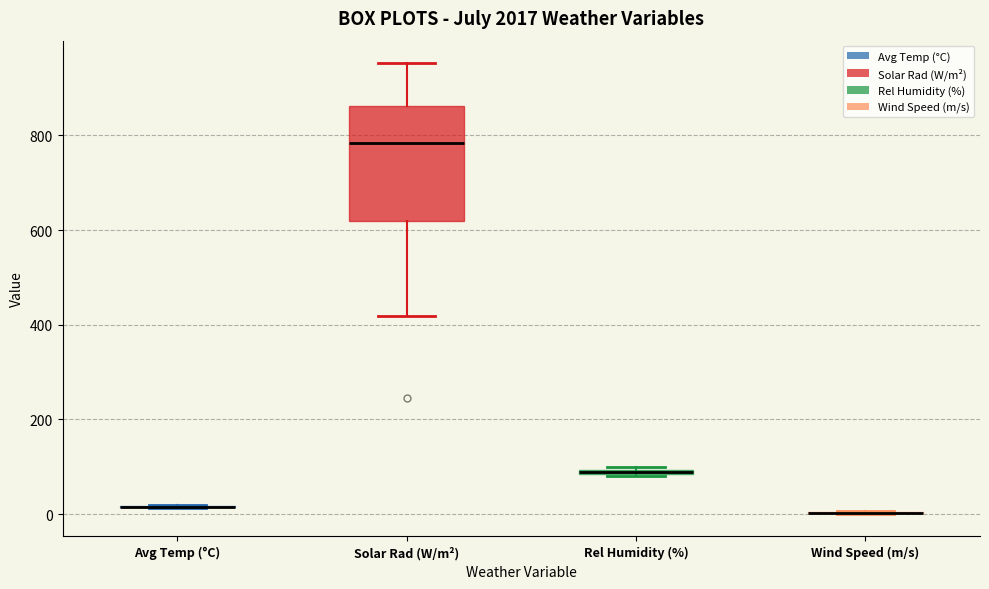

Which box is the tallest, from its lower edge to its upper edge?

Solar Rad (W/m²)